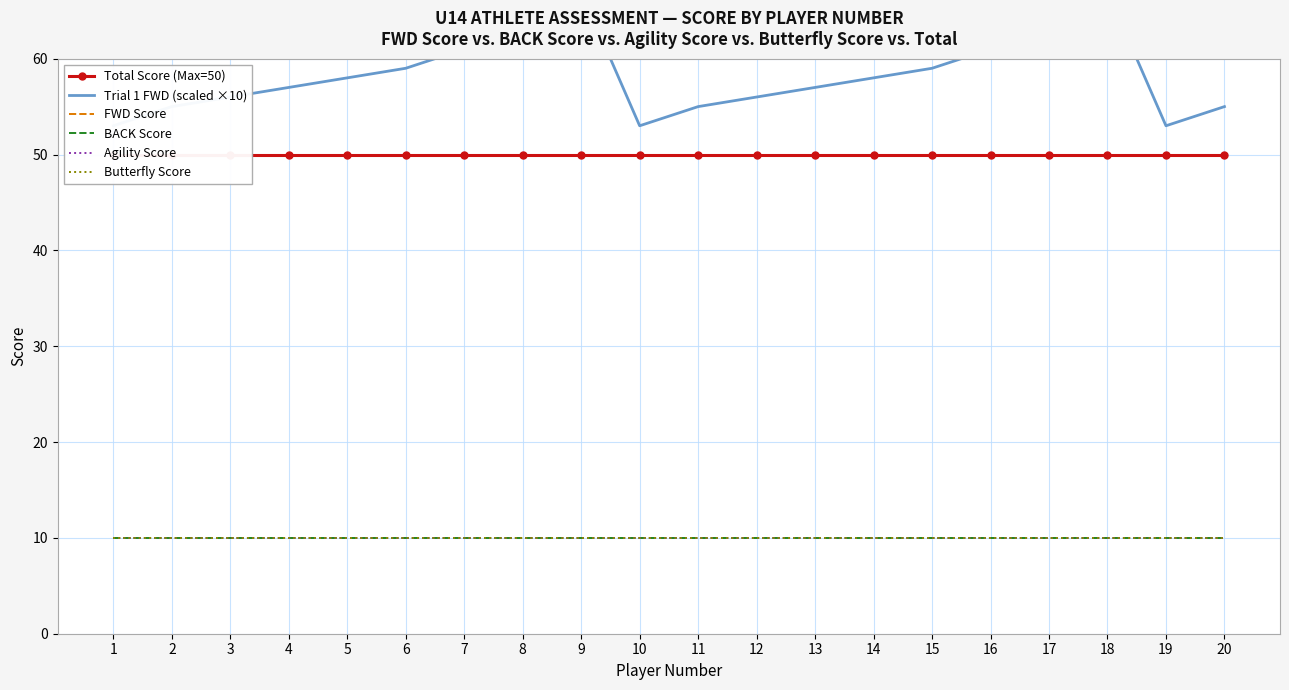

Which series has the largest total across all categories?

Trial 1 FWD (scaled ×10)